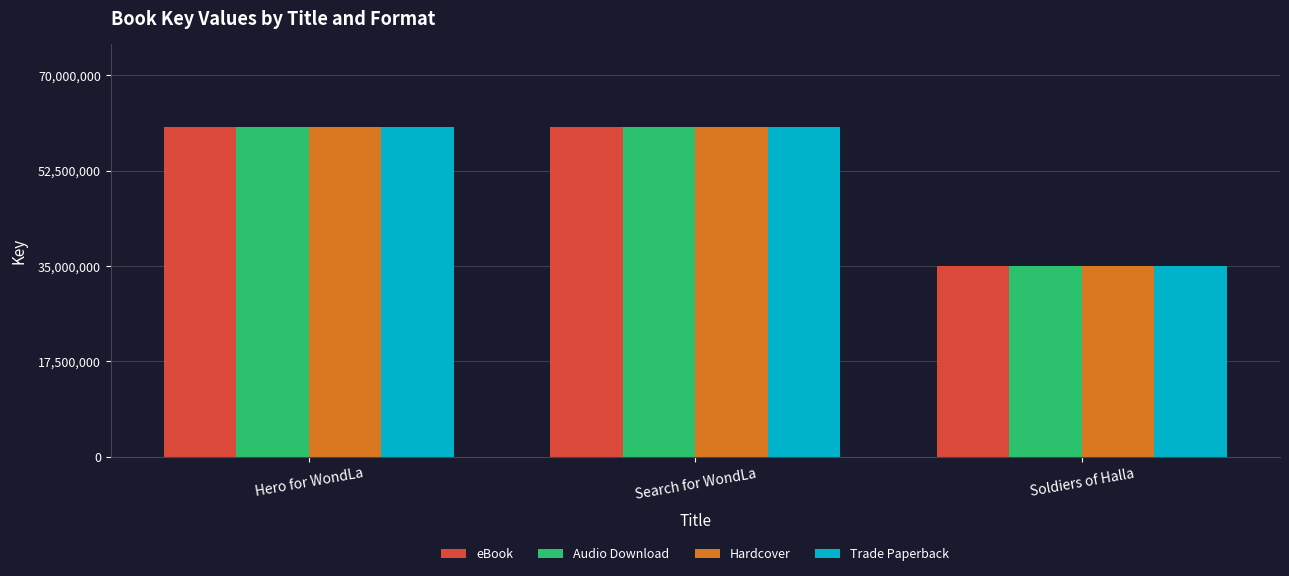

At which label does Audio Download reach its minimum?

Soldiers of Halla